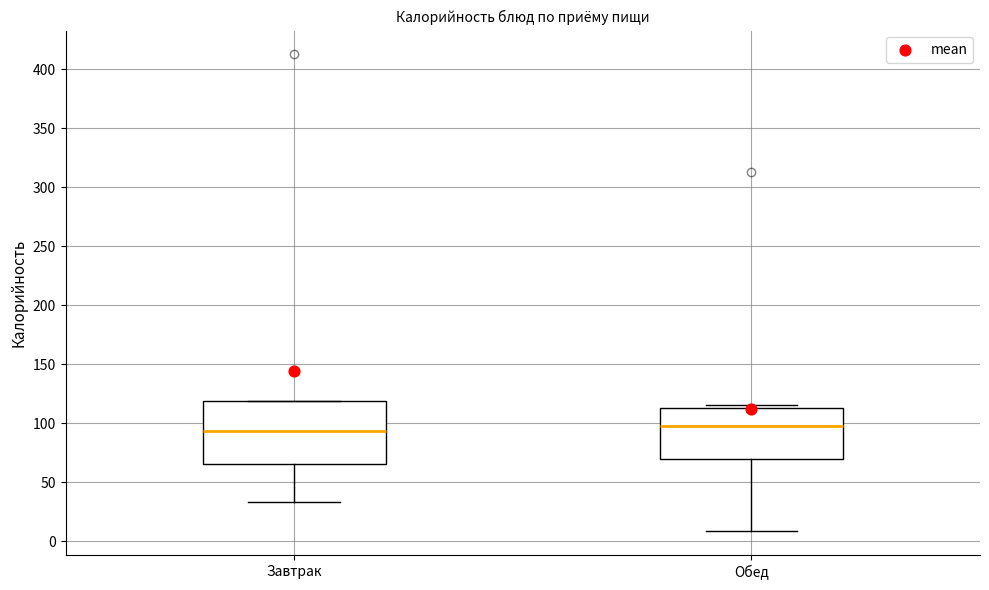

Where is the lower edge of the box for Завтрак on the y-axis? The values are not printed on the chart, so give them approximately, as read against the axis.

65